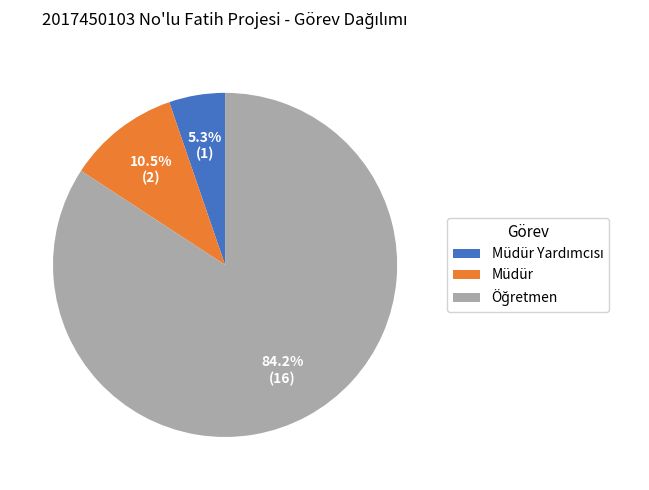

How much of the chart is everything except Müdür?

89.5%